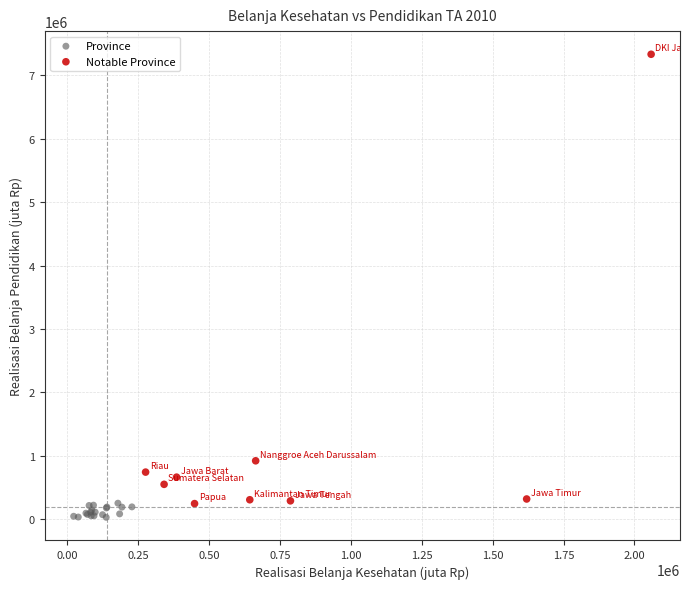

Which series reaches the maximum Y coordinate?

Notable Province